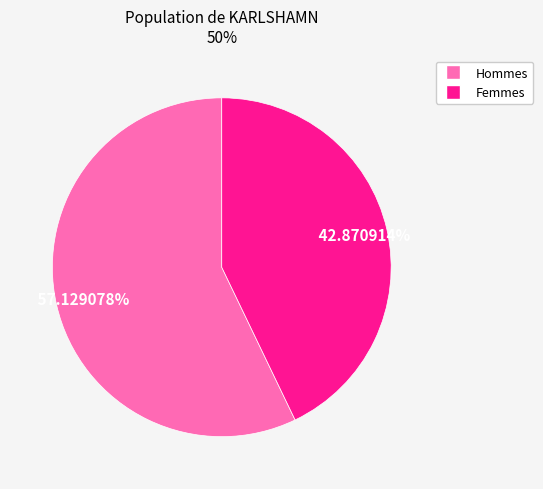

Is there any slice that represents more than half of the pie?

Yes